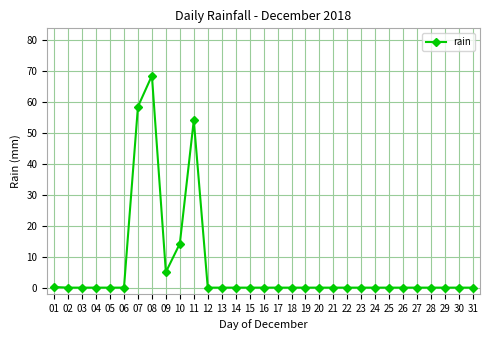

Is it true that the value at 31 is 0.0?

True